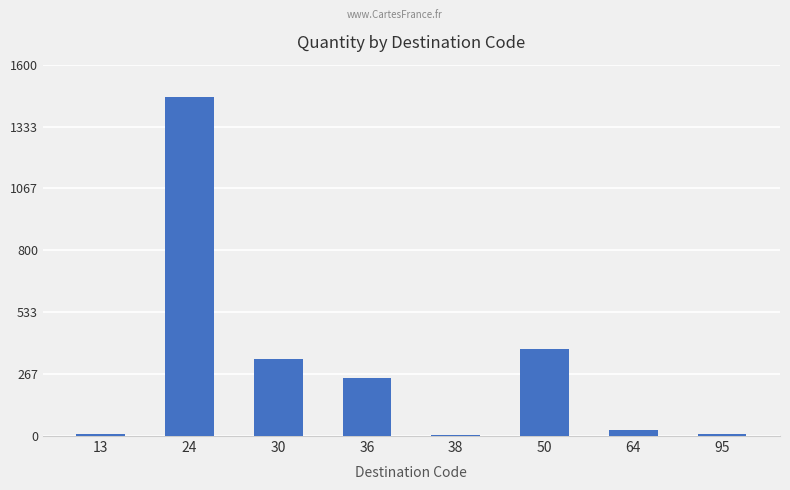

The chart shows a value of 4 at 38. True or false?

True